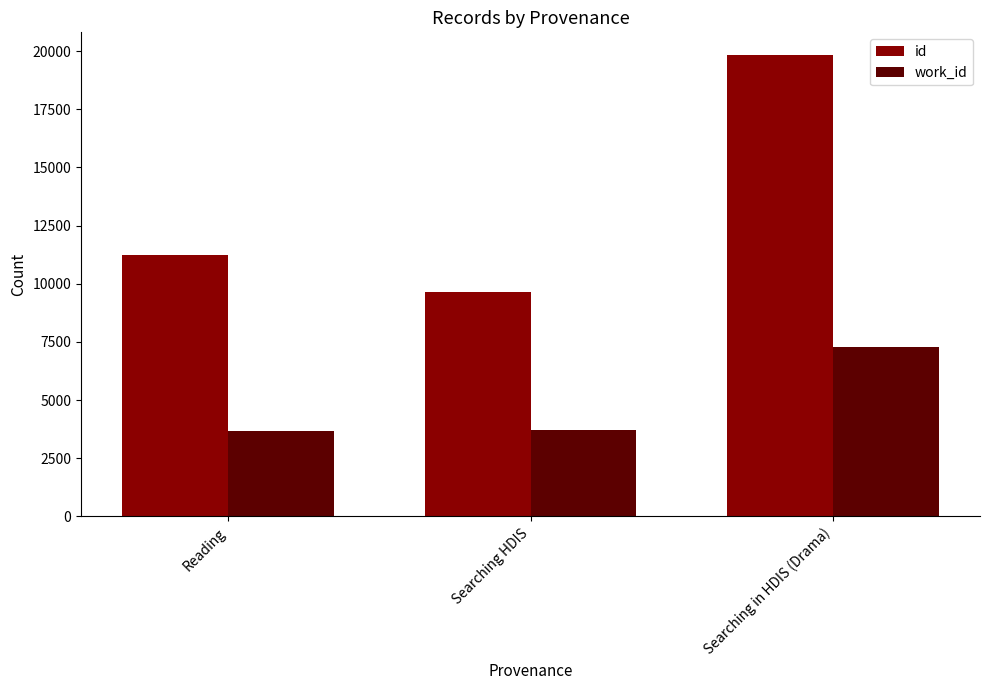

What is the difference between the id values at Searching in HDIS (Drama) and Searching HDIS?

10191.0